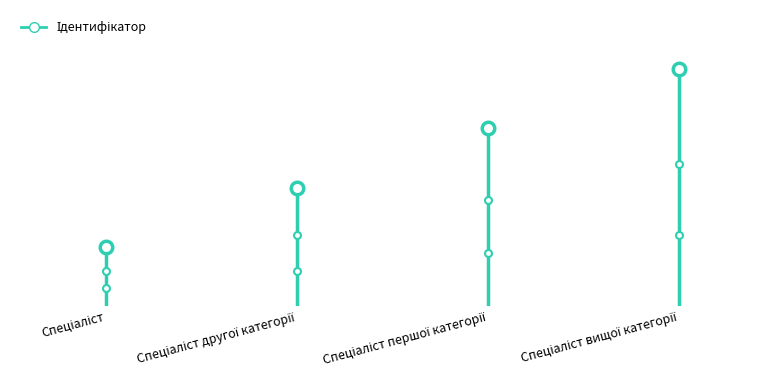

What is the sum of all values?

10